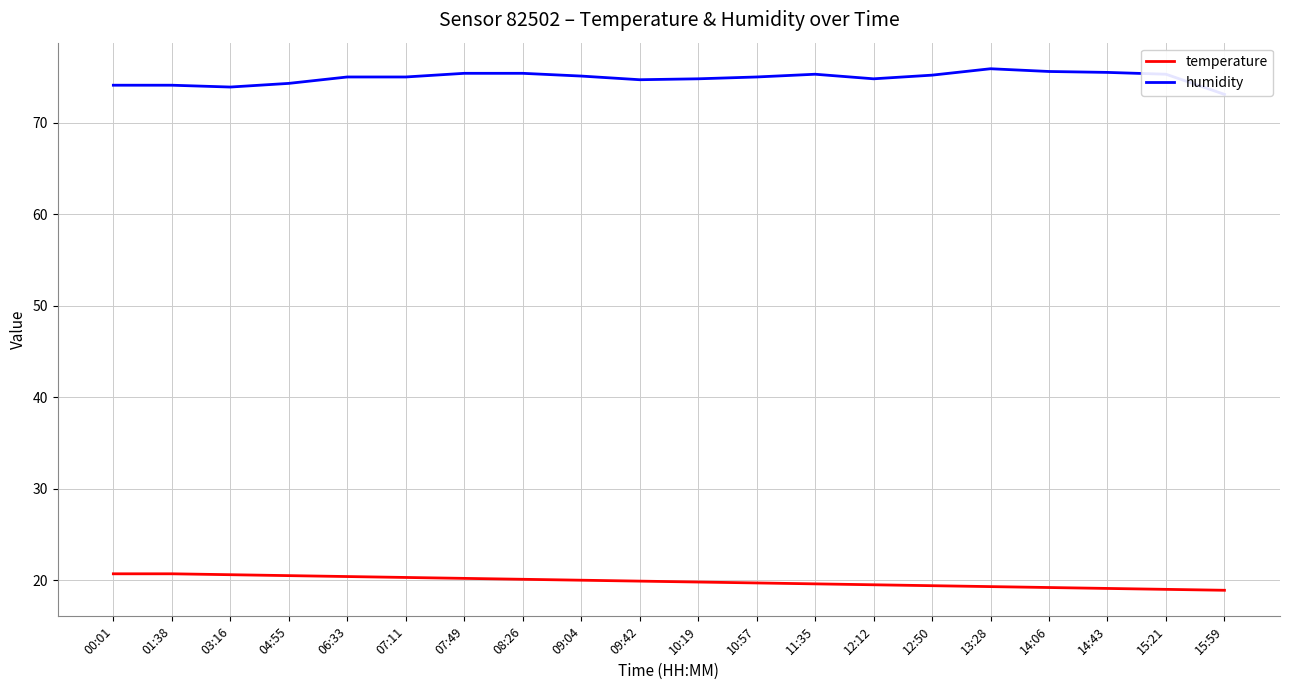

Reading left to right, list all the values displayed in this chart.

temperature: 20.7	20.7	20.6	20.5	20.4	20.3	20.2	20.1	20.0	19.9	19.8	19.7	19.6	19.5	19.4	19.3	19.2	19.1	19.0	18.9
humidity: 74.1	74.1	73.9	74.3	75.0	75.0	75.4	75.4	75.1	74.7	74.8	75.0	75.3	74.8	75.2	75.9	75.6	75.5	75.3	73.1